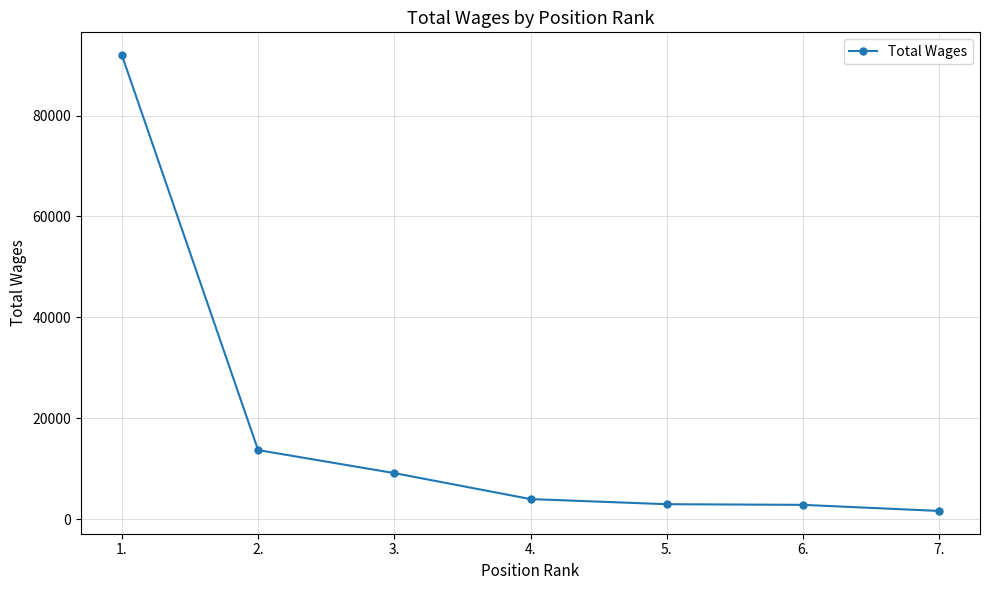

What is the minimum value shown in the chart?

1617